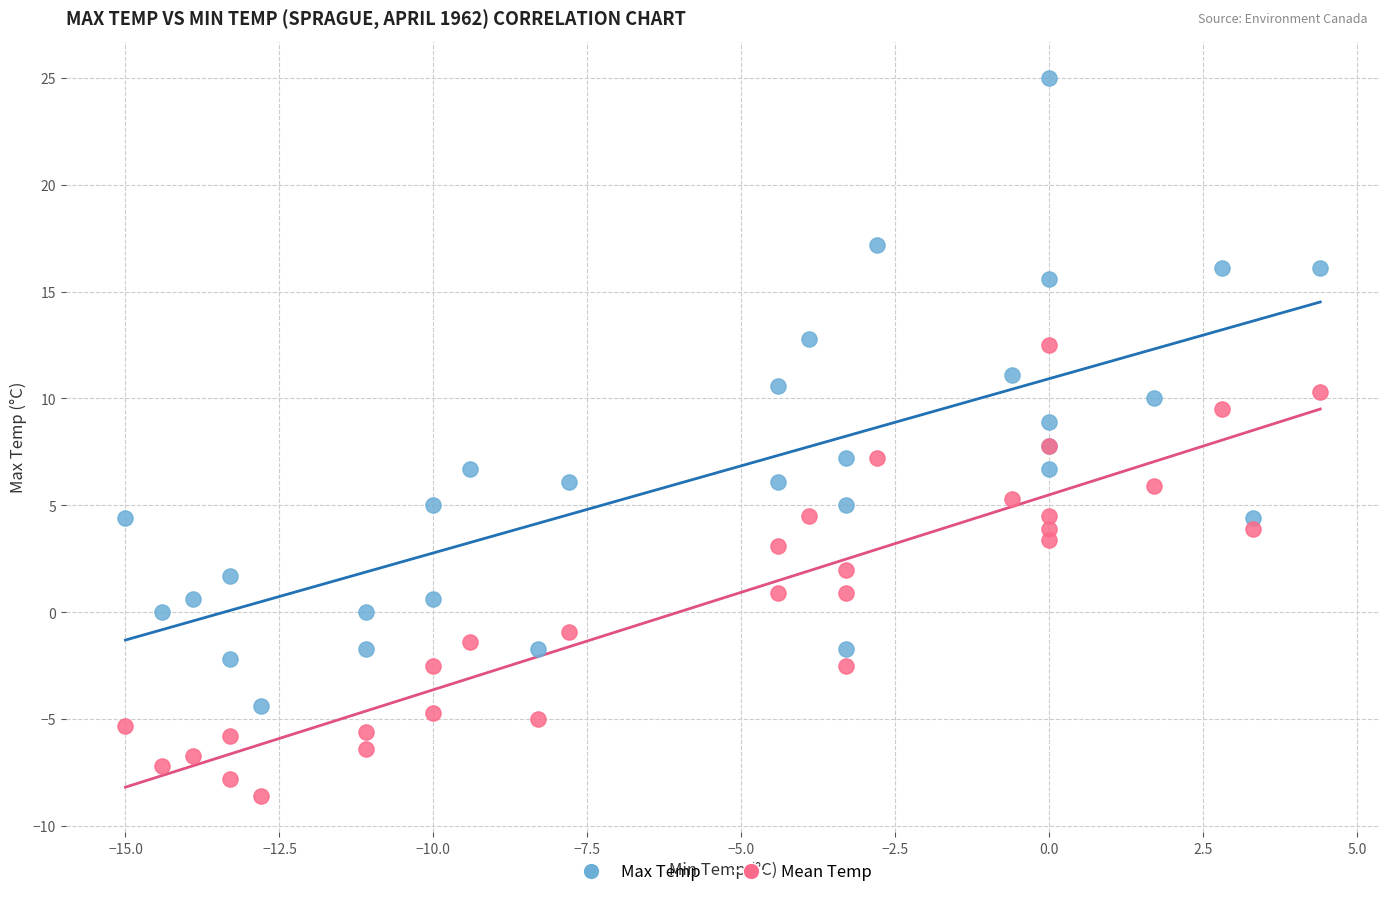

Which series contains the lowest Y value?

Mean Temp